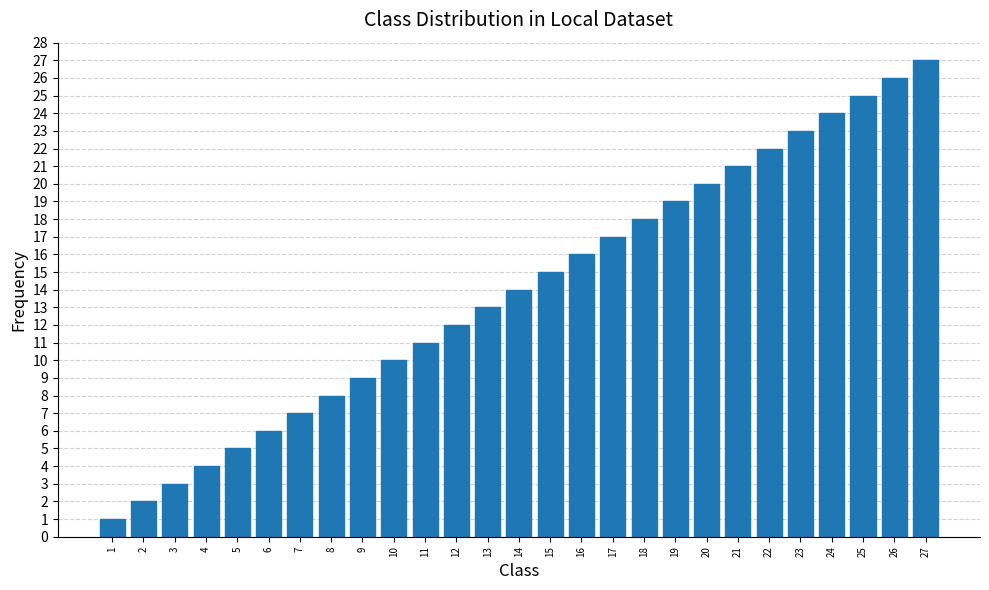

What is the value of the 2nd bar from the left?

2